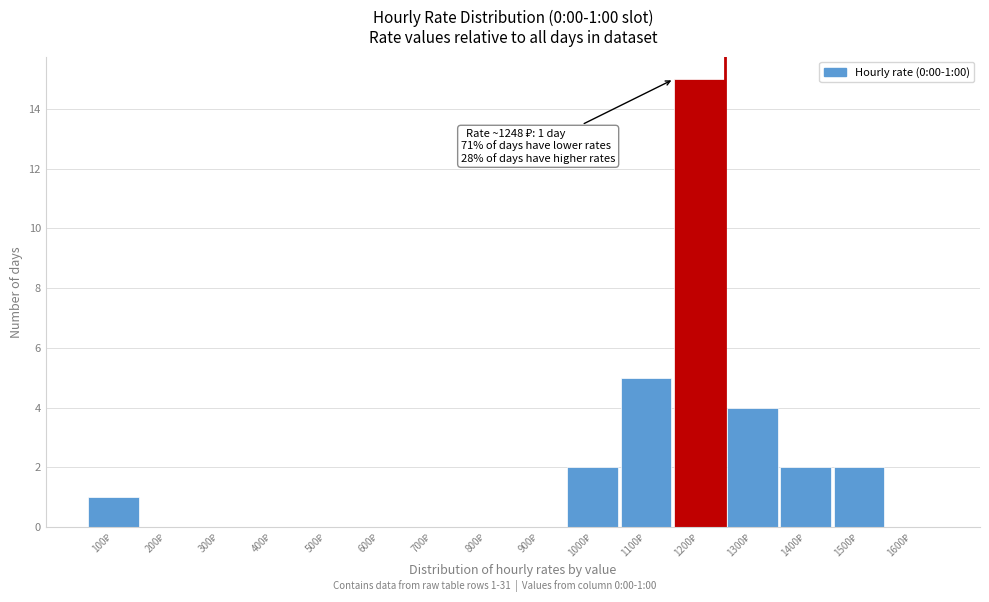

What is the sum of all values?

31